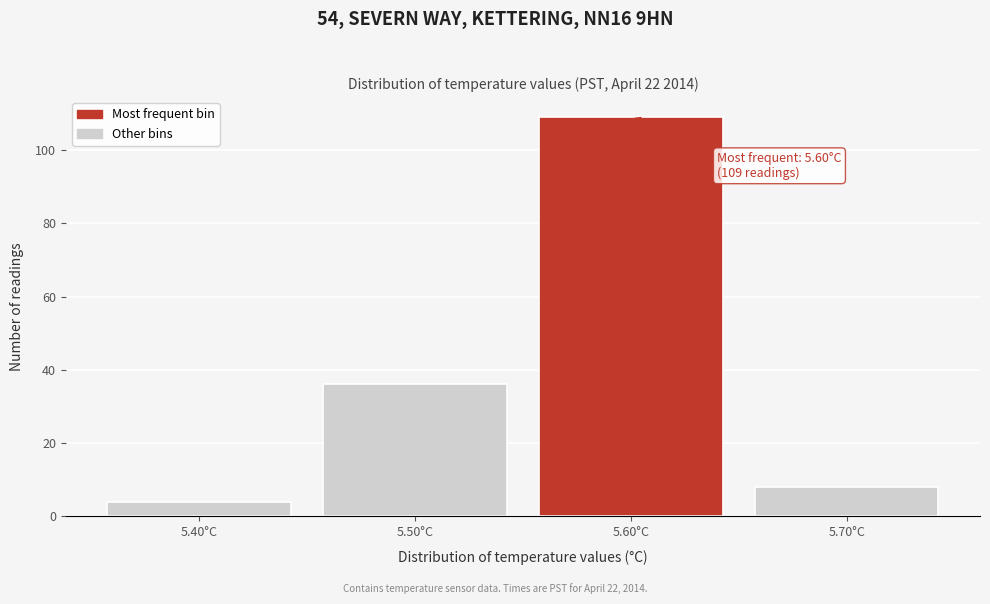

Which range on the x-axis has the tallest bar?

5.55 to 5.65